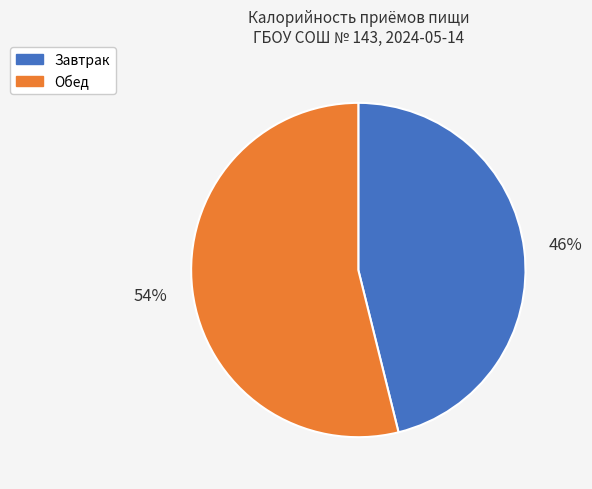

To the nearest percent, what portion does Завтрак represent?

46%